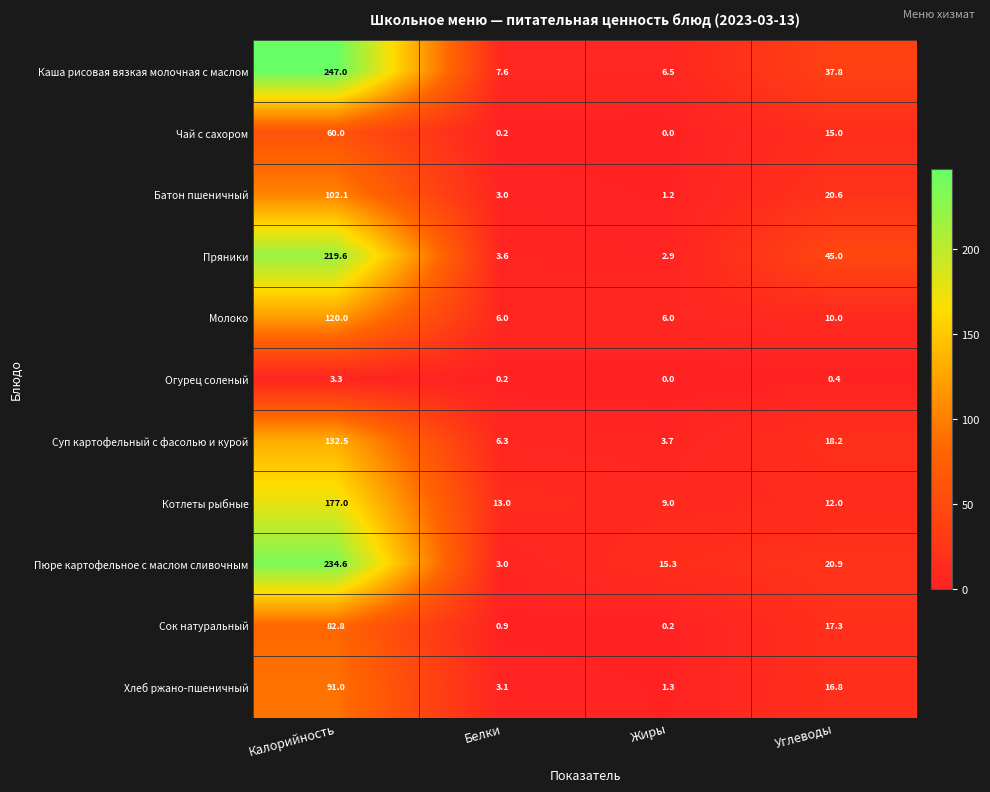

Which series has the largest range (max minus min)?

Каша рисовая вязкая молочная с маслом